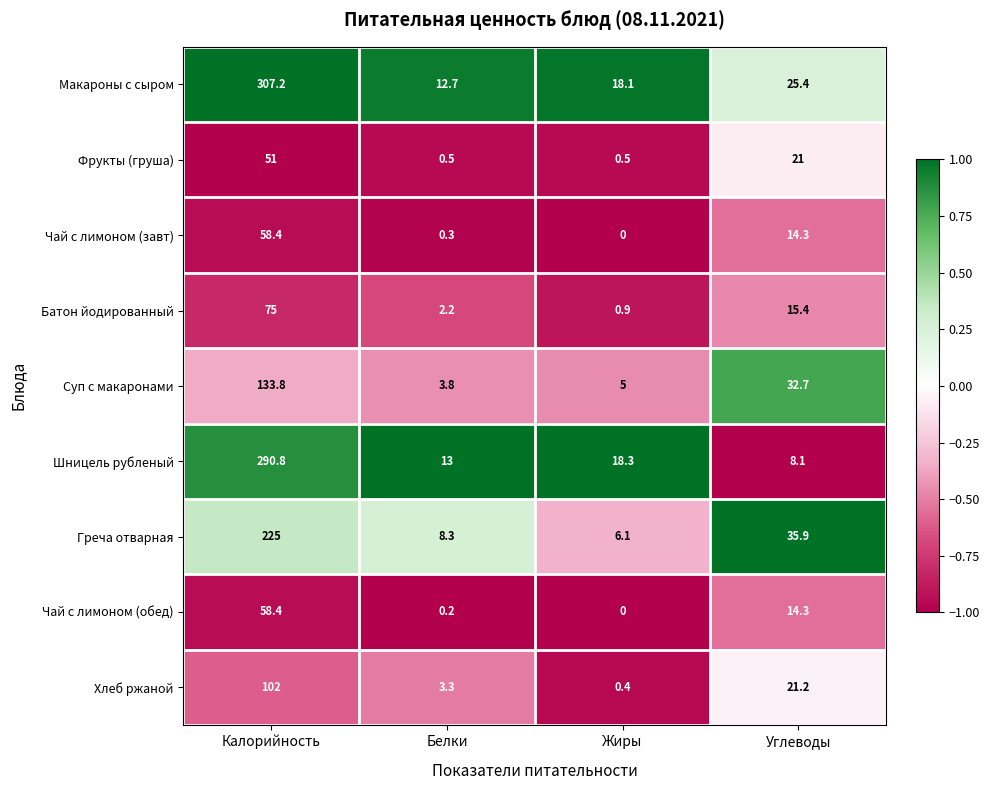

What is the total value across all series at Белки?

44.3